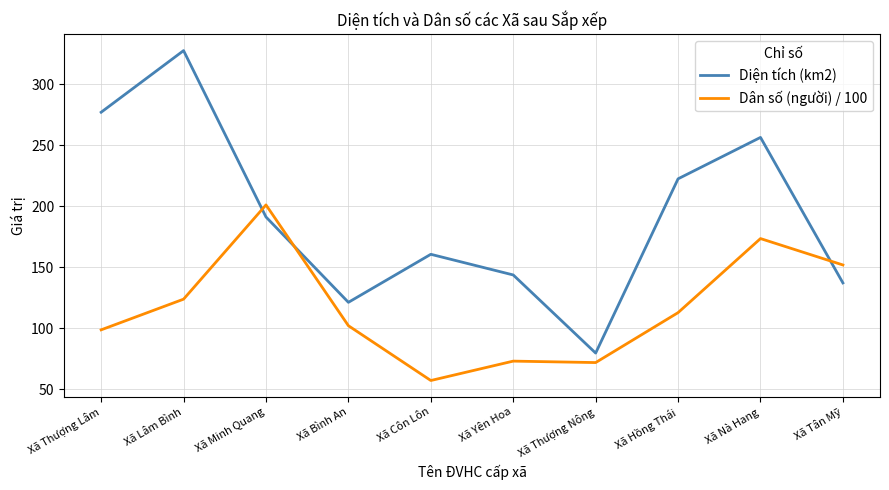

Which category has the highest value in the Dân số (người) / 100 series?

Xã Minh Quang